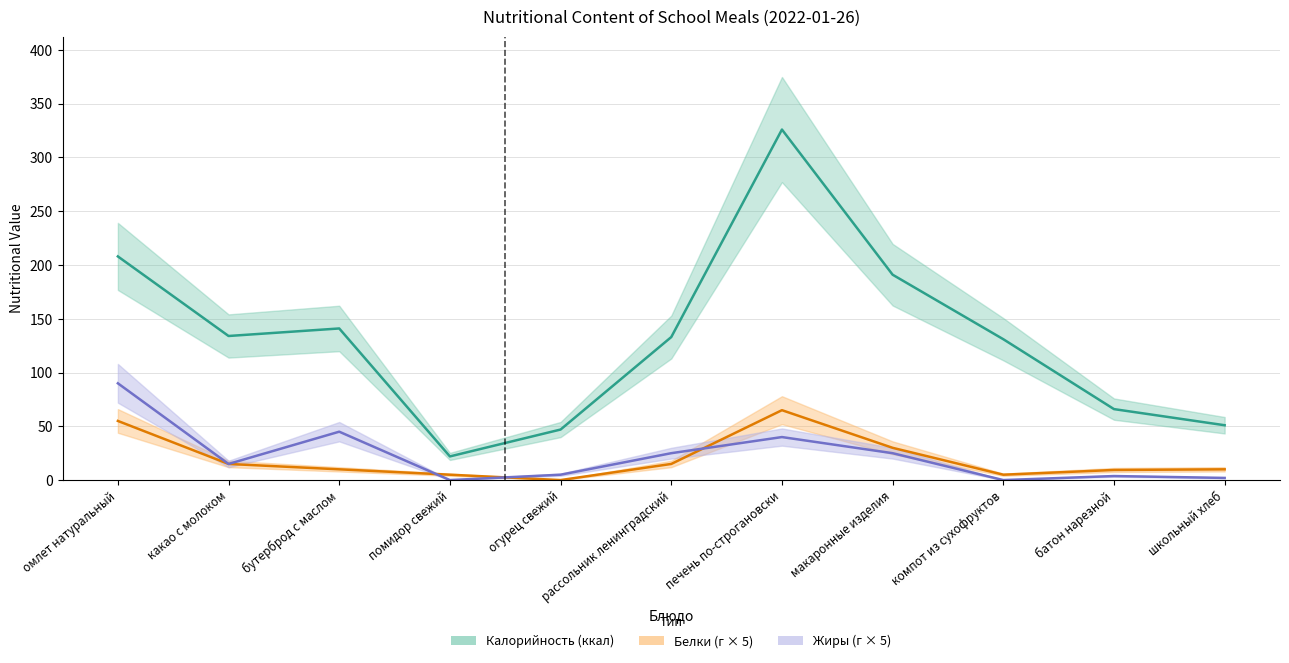

What is the maximum value for Калорийность?

326.0